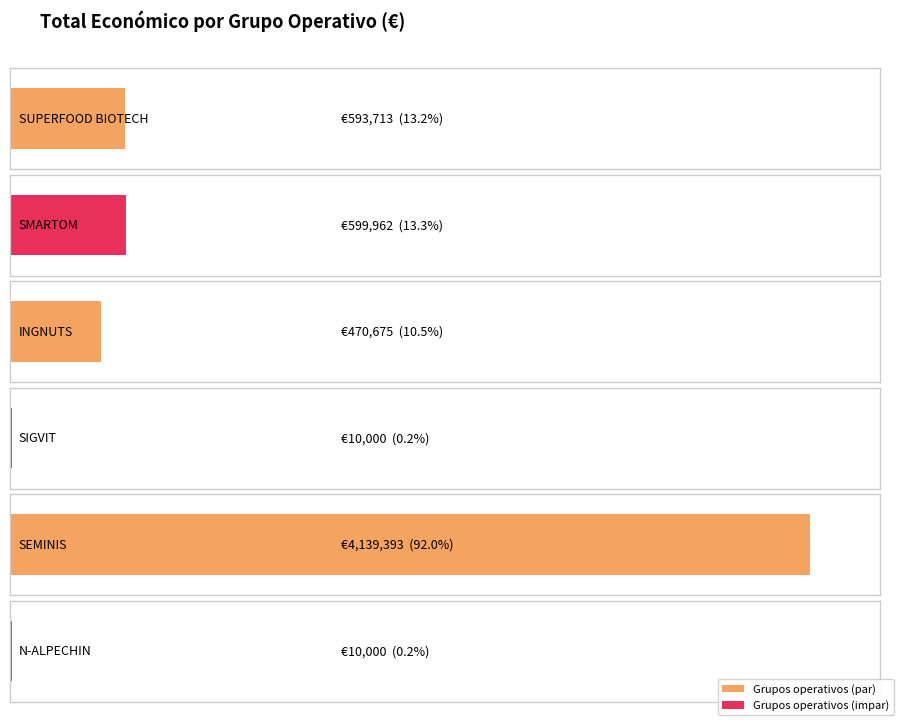

Reading left to right, what are all the values shown in this chart?

593713	599962	470675	10000	4139393	10000